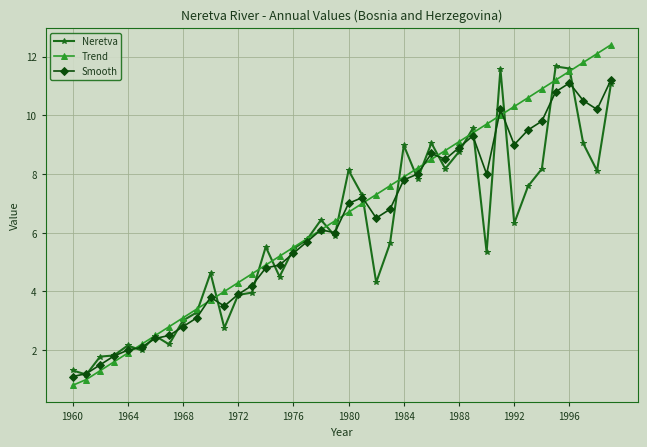

How many lines are shown in the chart?

3